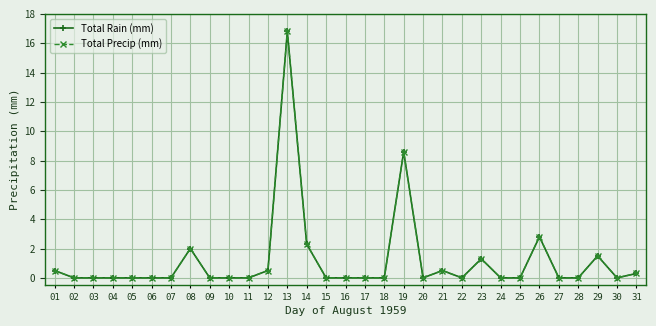

At which label is Total Rain (mm) closest to 8?

19